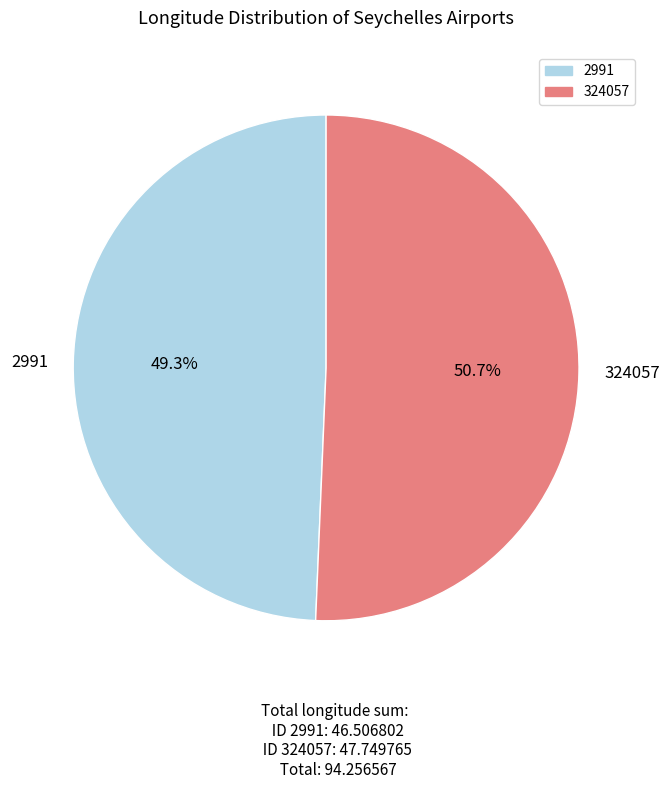

To the nearest percent, what is the average slice percentage?

50%